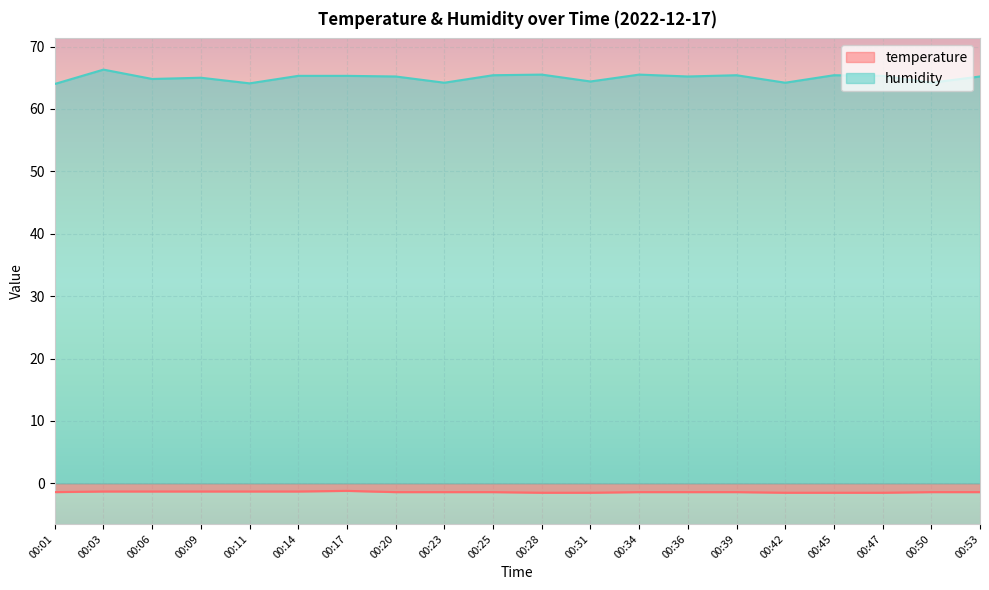

How many lines are shown in the chart?

2